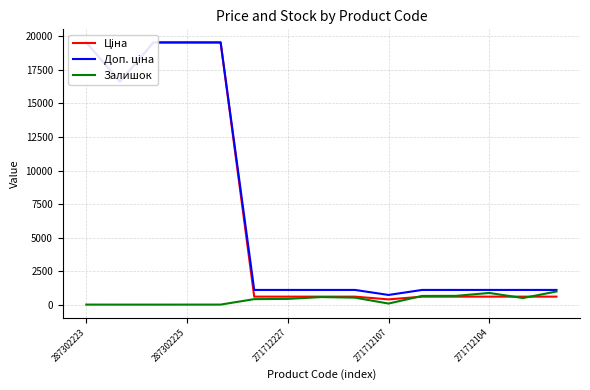

What is the difference between the maximum and minimum values in the Залишок series?

978